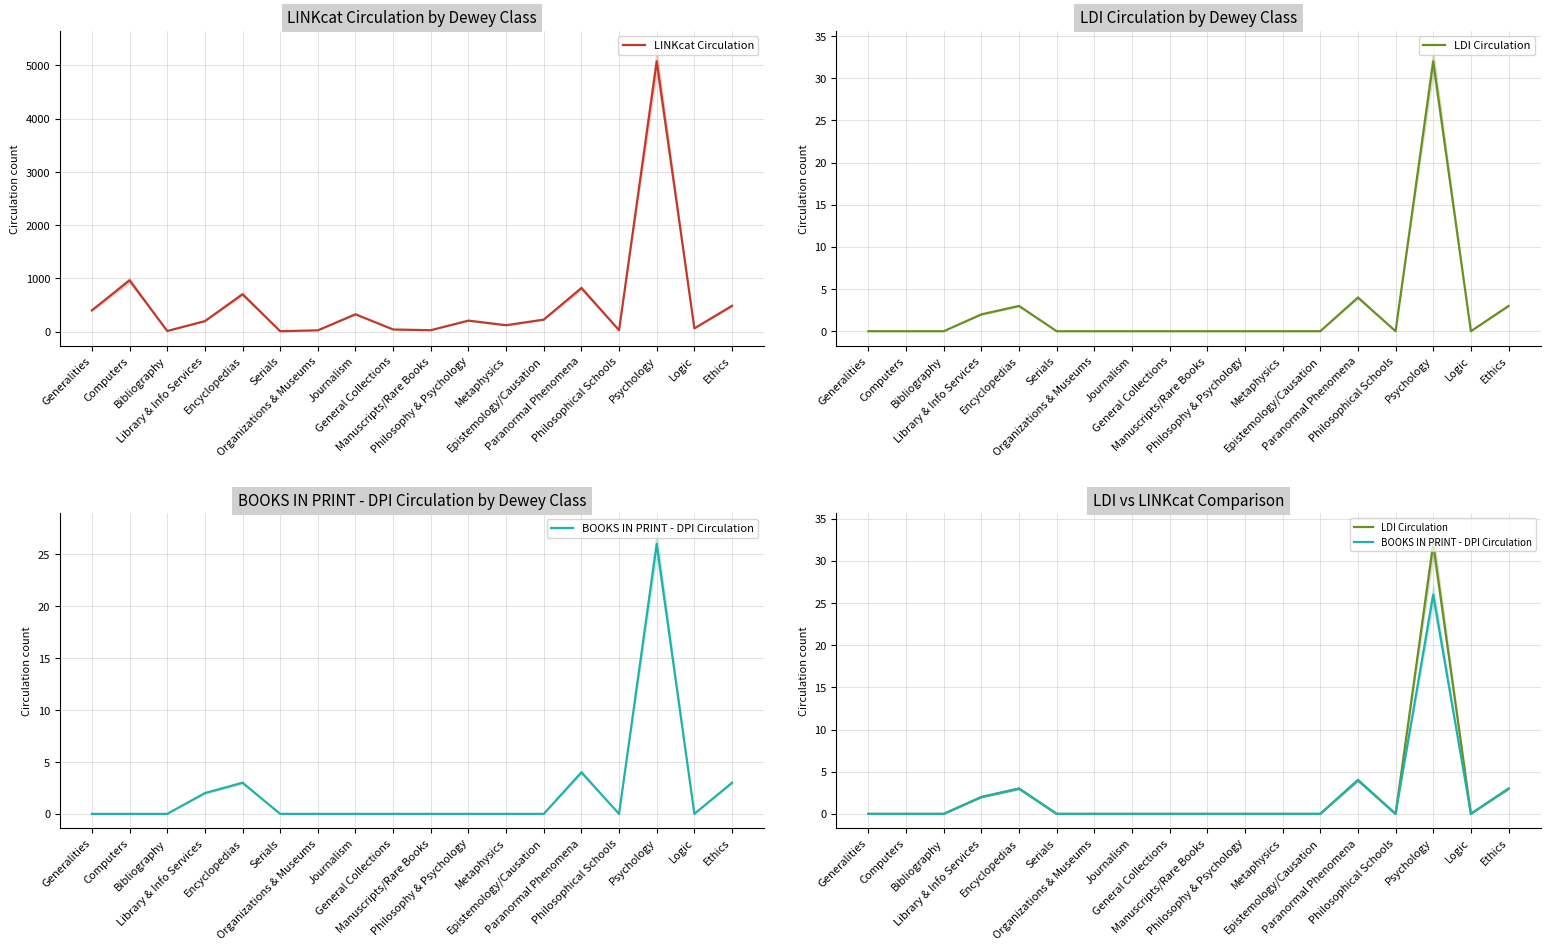

True or false: BOOKS IN PRINT - DPI Circulation and LINKcat Circulation intersect in this chart.

False